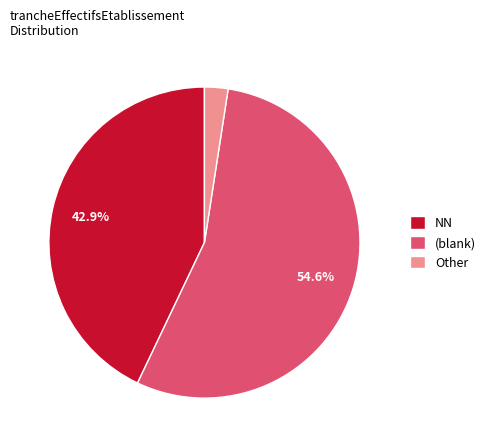

Does any single category account for the majority?

Yes